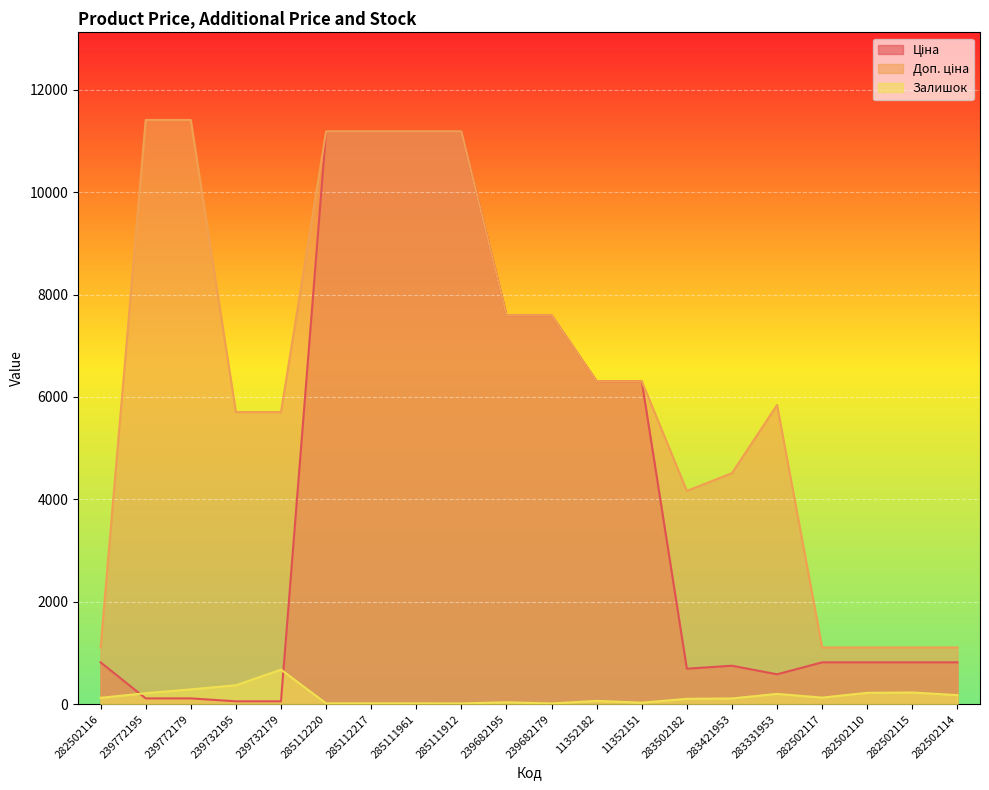

Which label corresponds to the largest value in the chart?

239772195